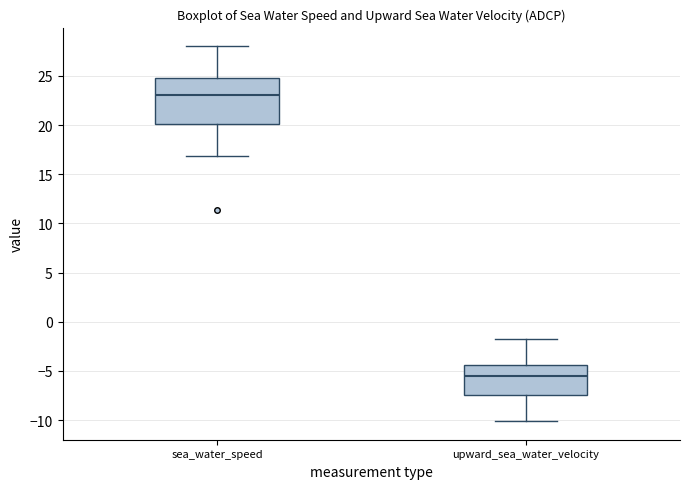

Which box has the lowest median line?

upward_sea_water_velocity